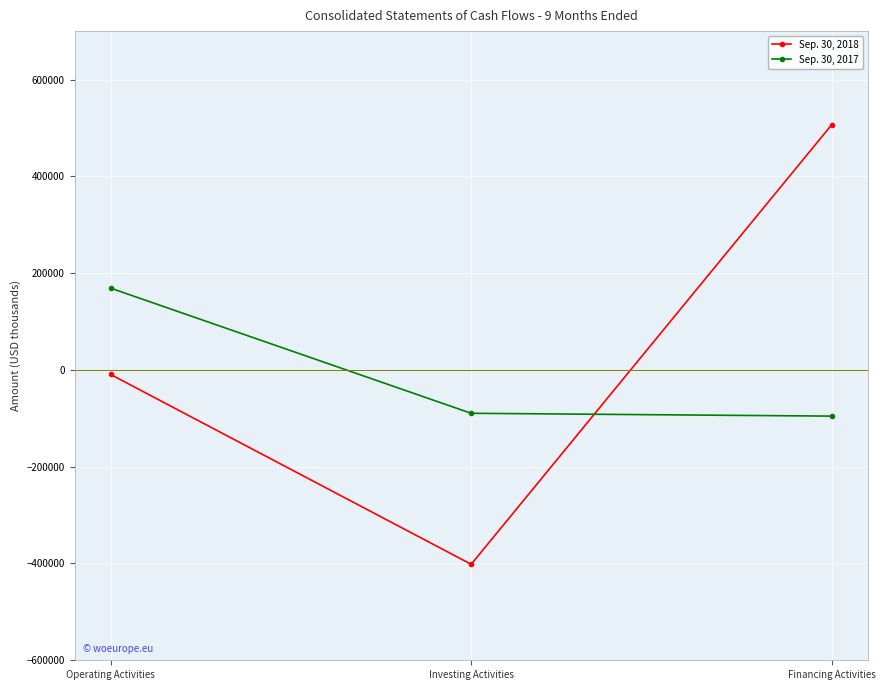

True or false: Sep. 30, 2018 has a value of -401699 at Investing Activities.

True